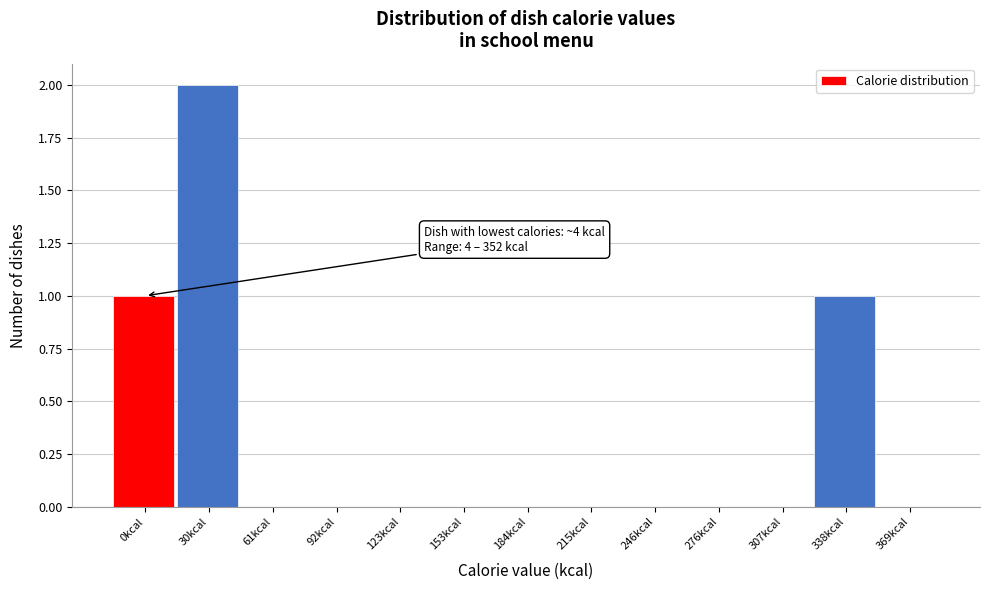

Reading left to right, what are all the values shown in this chart?

0kcal=1	30kcal=2	61kcal=0	92kcal=0	123kcal=0	153kcal=0	184kcal=0	215kcal=0	246kcal=0	276kcal=0	307kcal=0	338kcal=1	369kcal=0